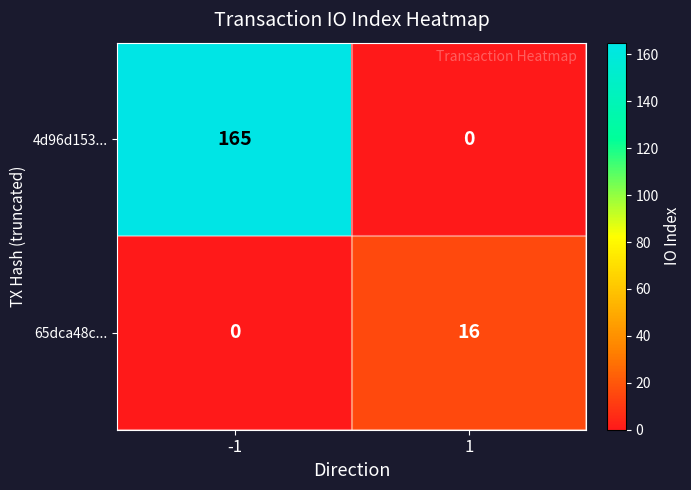

The 4d96d153... series shows 0 at 1. True or false?

True